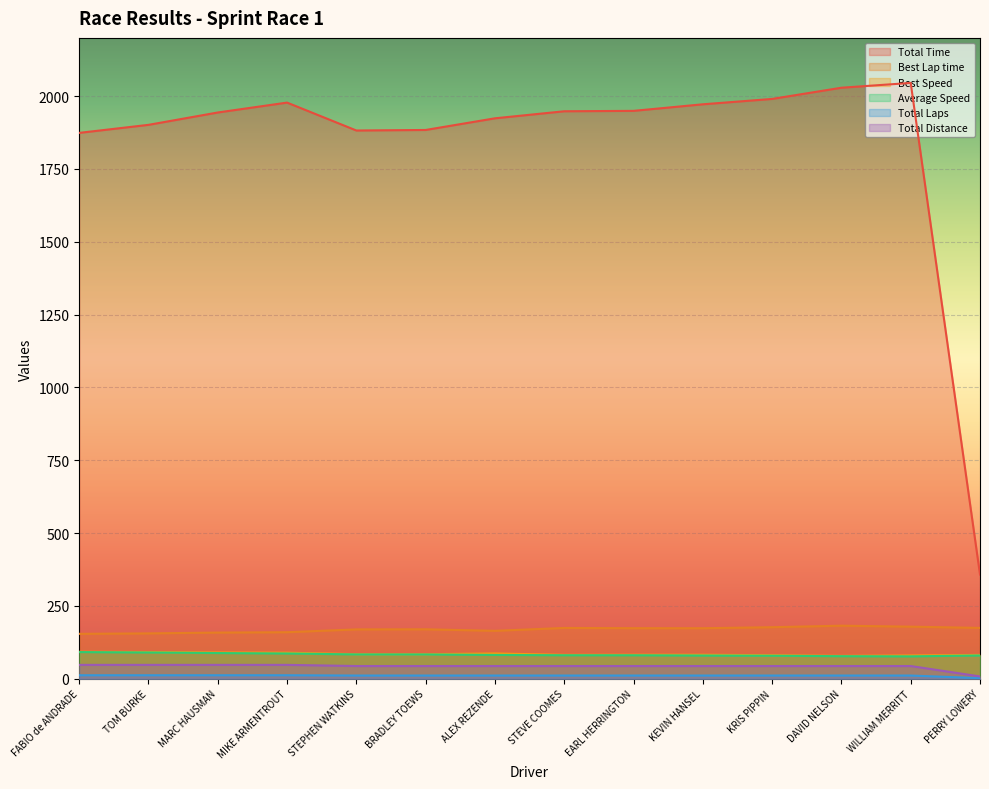

Is the value of Total Distance at KRIS PIPPIN greater than the value of Best Lap time at MARC HAUSMAN?

No